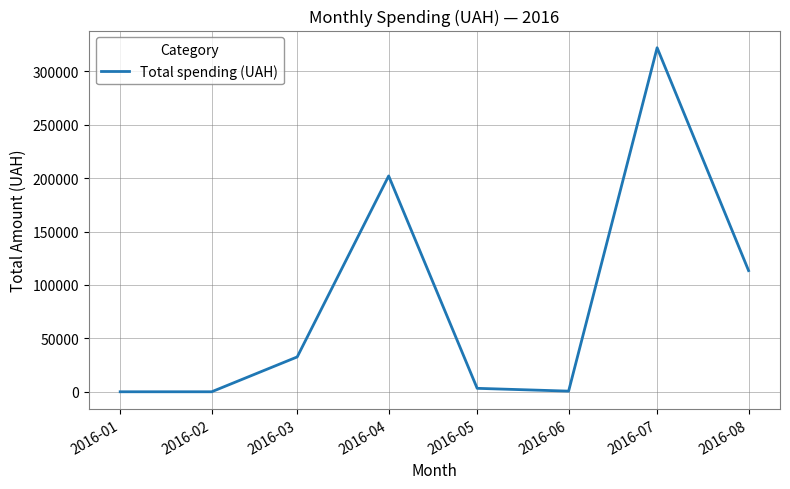

The value at 2016-08 is 113398.6. True or false?

True